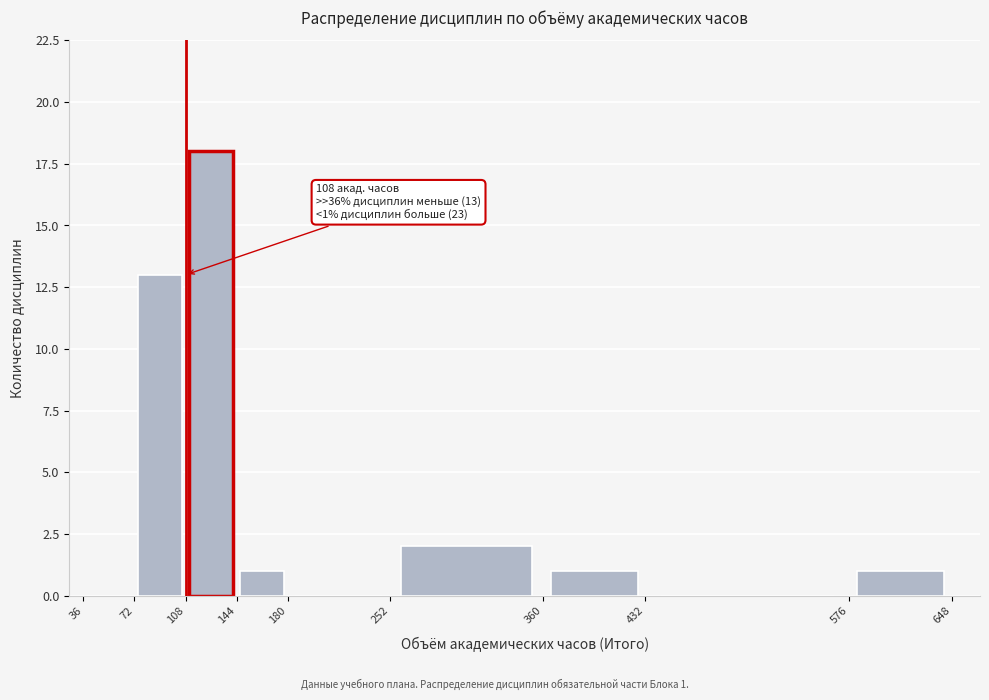

Which range on the x-axis has the tallest bar?

108 to 144